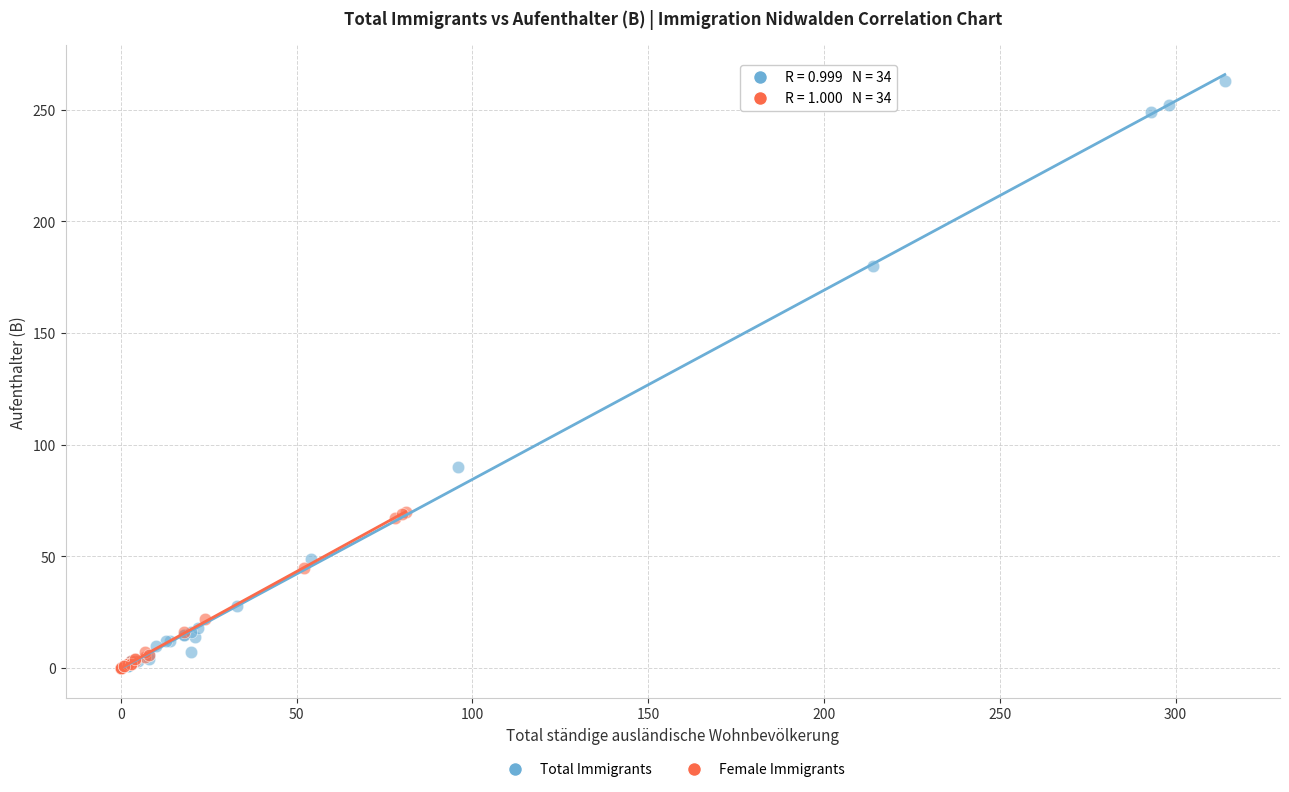

Which series reaches the maximum Y coordinate?

Total Immigrants